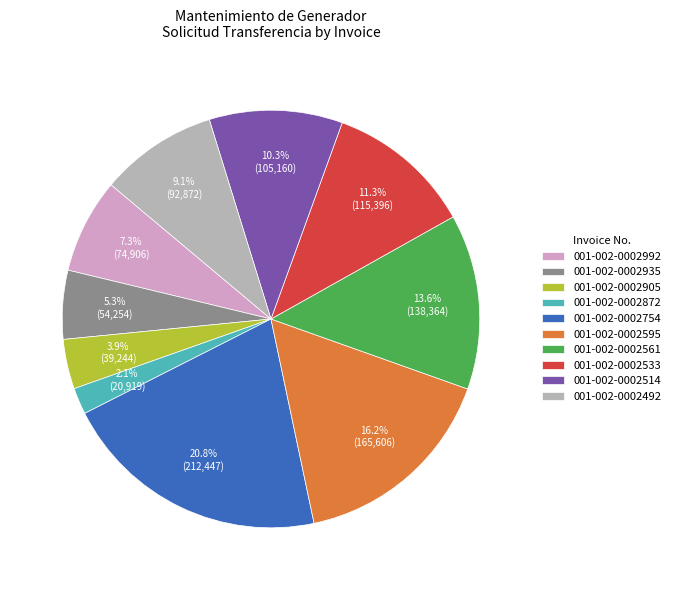

Count the number of slices in the pie.

10